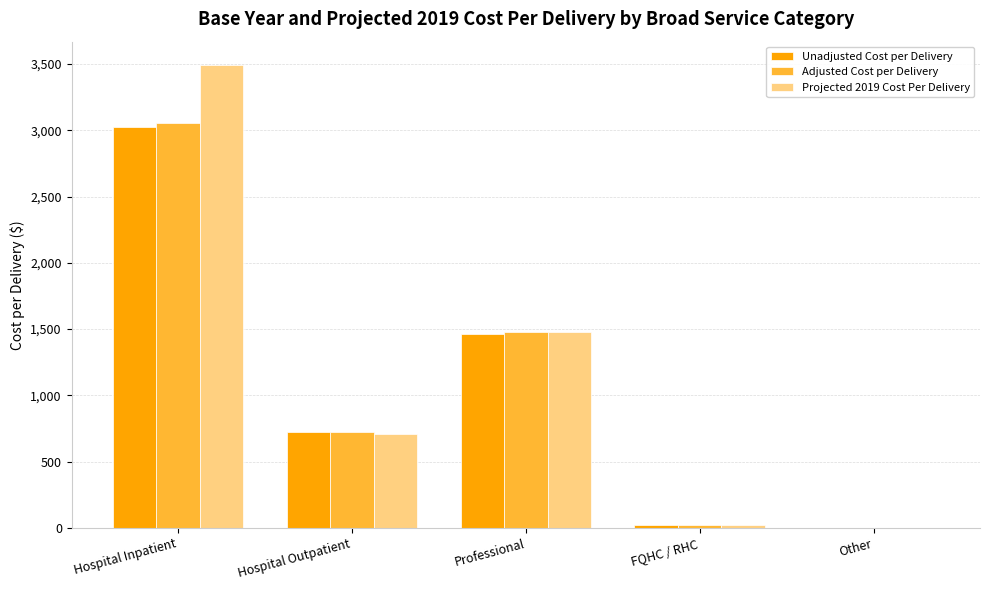

What is the sum of all Unadjusted Cost per Delivery values?

5237.4